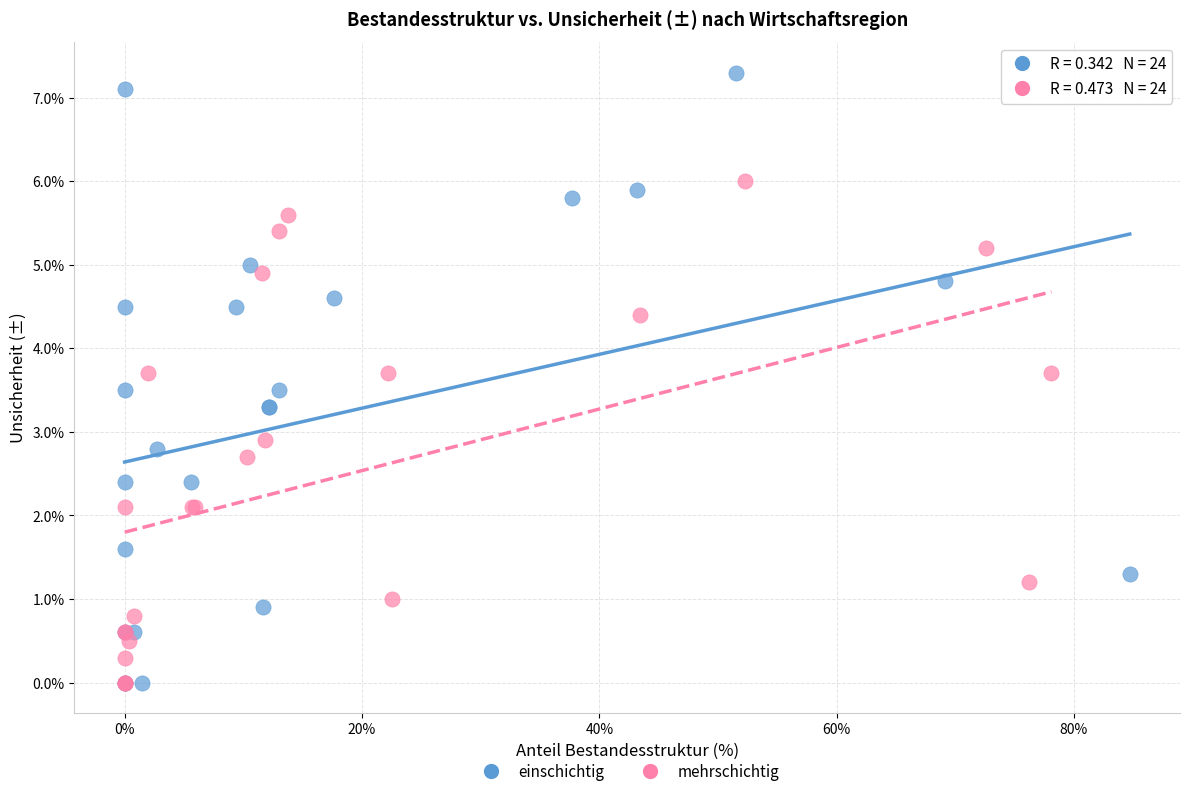

Which series reaches the maximum Y coordinate?

einschichtig